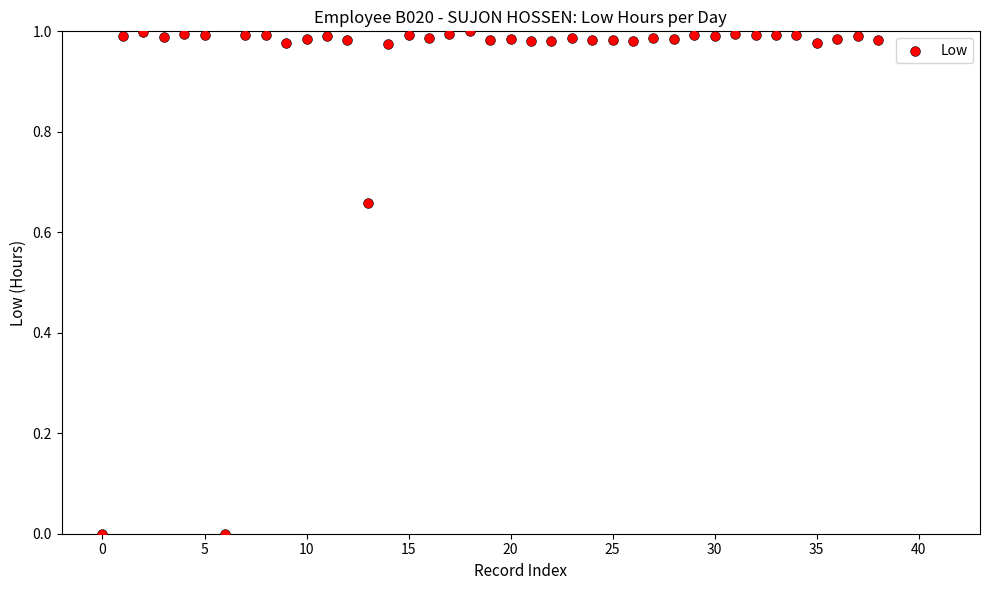

Count the number of points in this scatter plot.

39